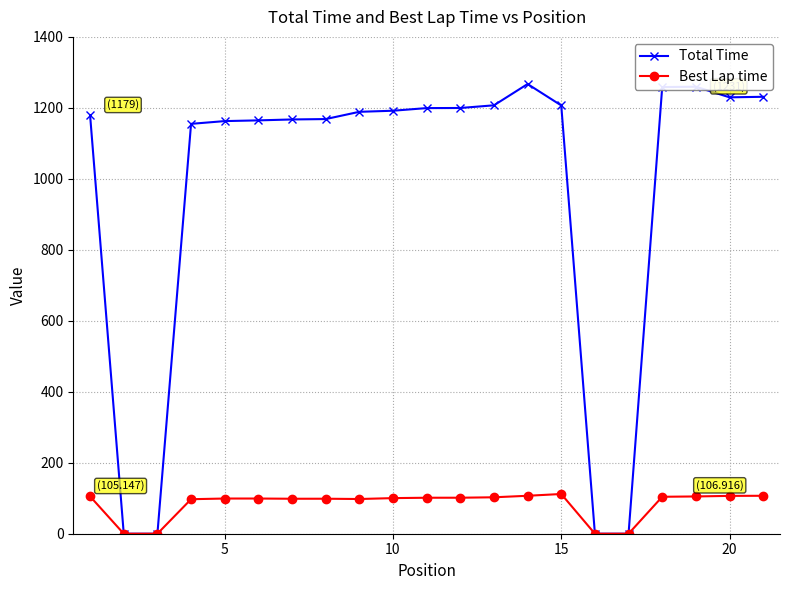

Rank the series by their average value, from lowest to highest.

Best Lap time, Total Time